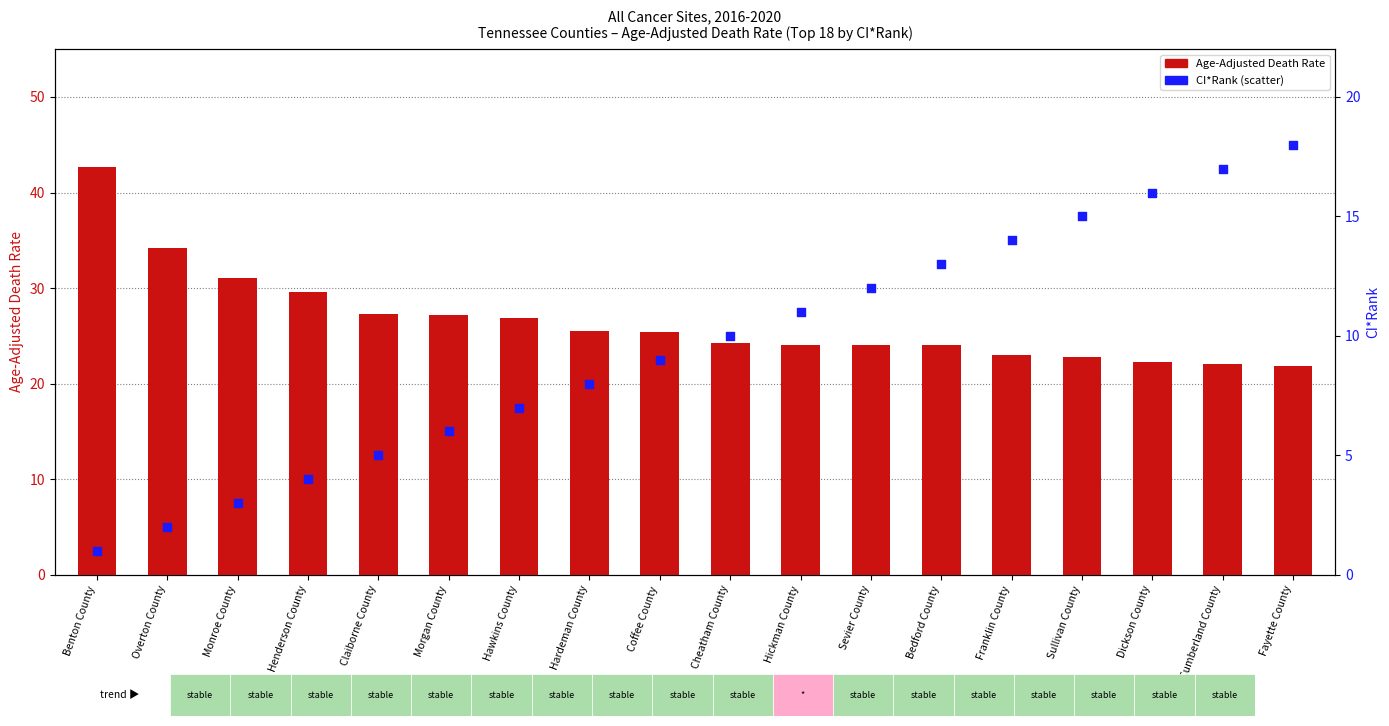

What is the total value across all series at Cumberland County?

39.1